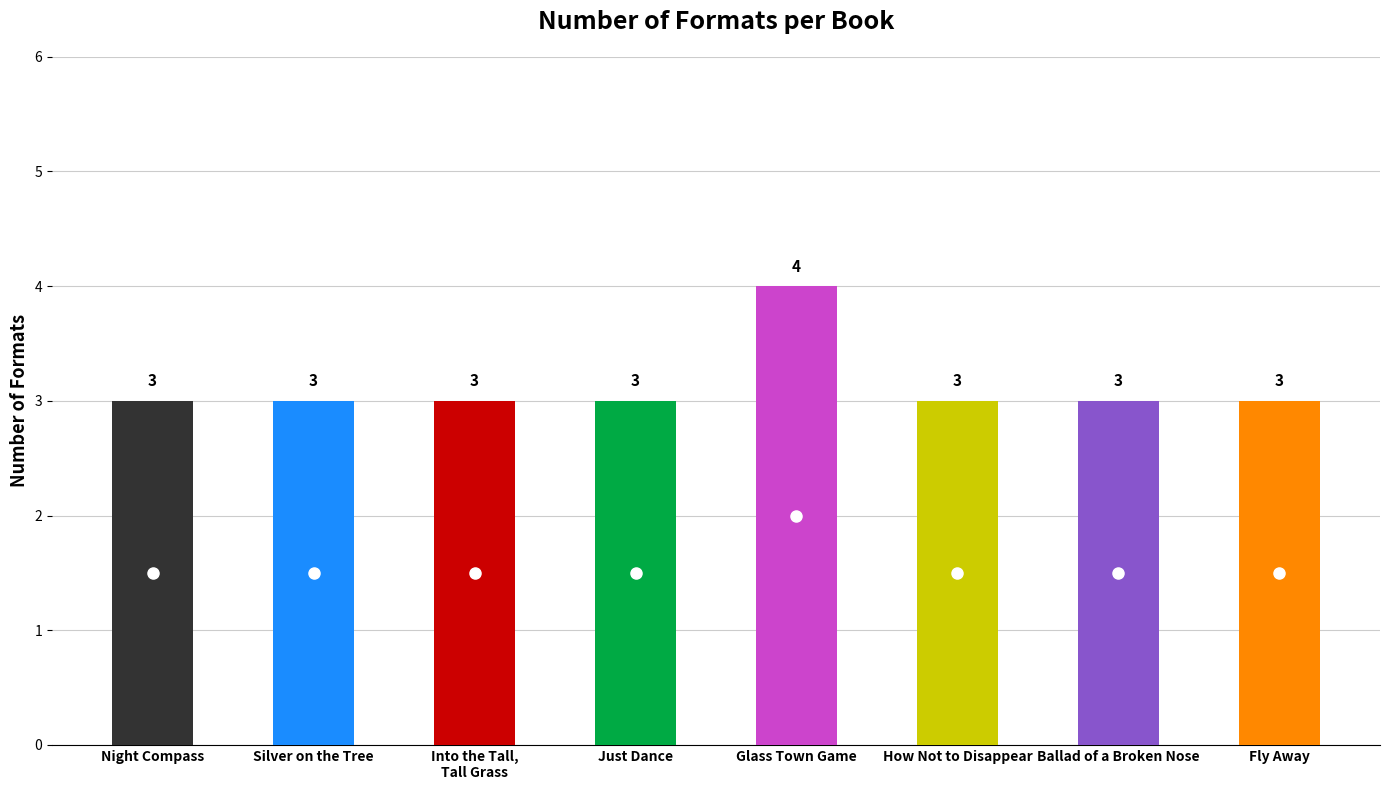

Count the values in the range 3 to 4.

8